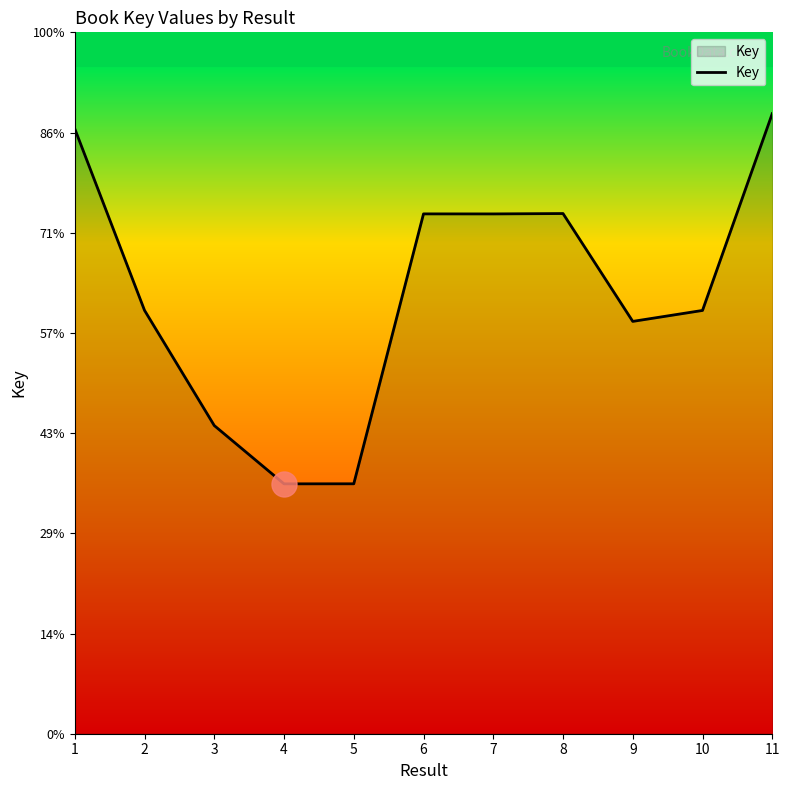

Is this an area chart (filled region under the line)?

Yes